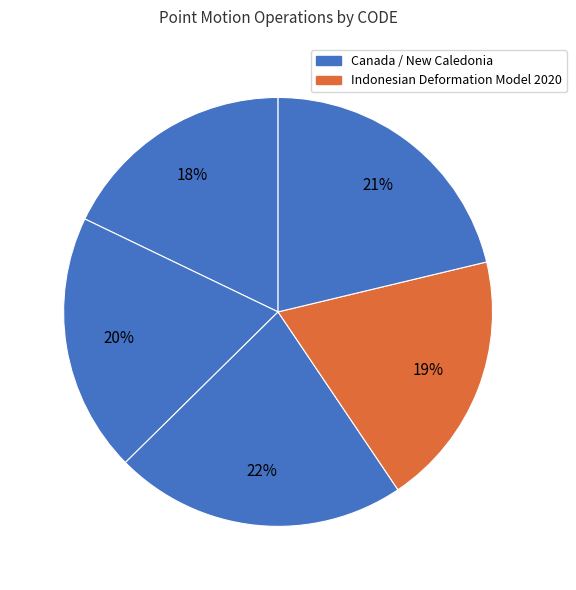

How many slices are in this pie chart?

5